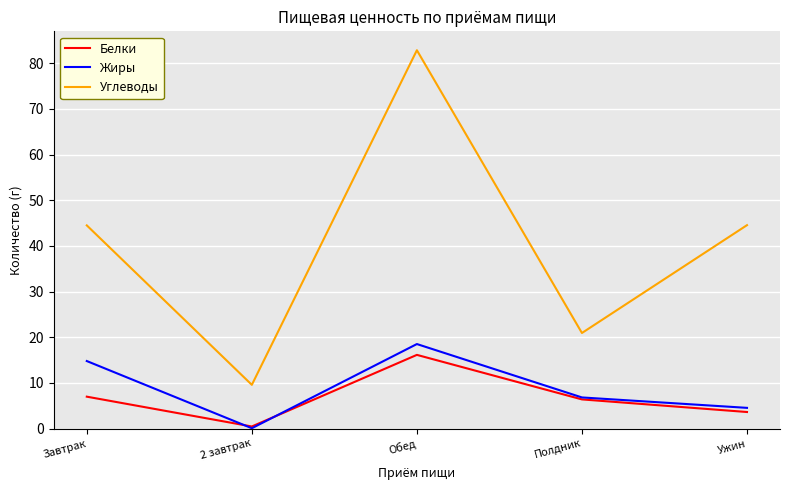

How many lines are shown in the chart?

3